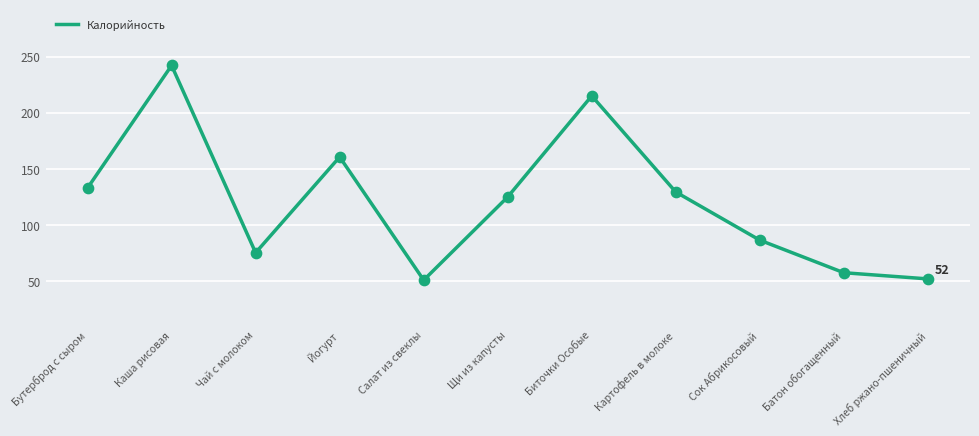

What is the ratio of the value at Каша рисовая to the value at Йогурт?

1.5